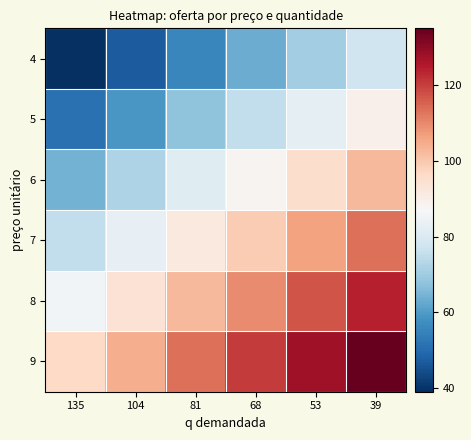

Reading right to left, list all the values displayed in this chart.

4: 39=77.4	53=70.2	68=63.0	81=55.8	104=47.0	135=39.0
5: 39=89.4	53=82.2	68=75.0	81=67.8	104=59.0	135=51.0
6: 39=102.6	53=95.4	68=88.2	81=81.0	104=72.2	135=64.2
7: 39=113.4	53=106.2	68=99.0	81=91.8	104=83.0	135=75.0
8: 39=124.2	53=117.0	68=109.8	81=102.6	104=93.8	135=85.8
9: 39=135.0	53=127.8	68=120.6	81=113.4	104=104.6	135=96.6